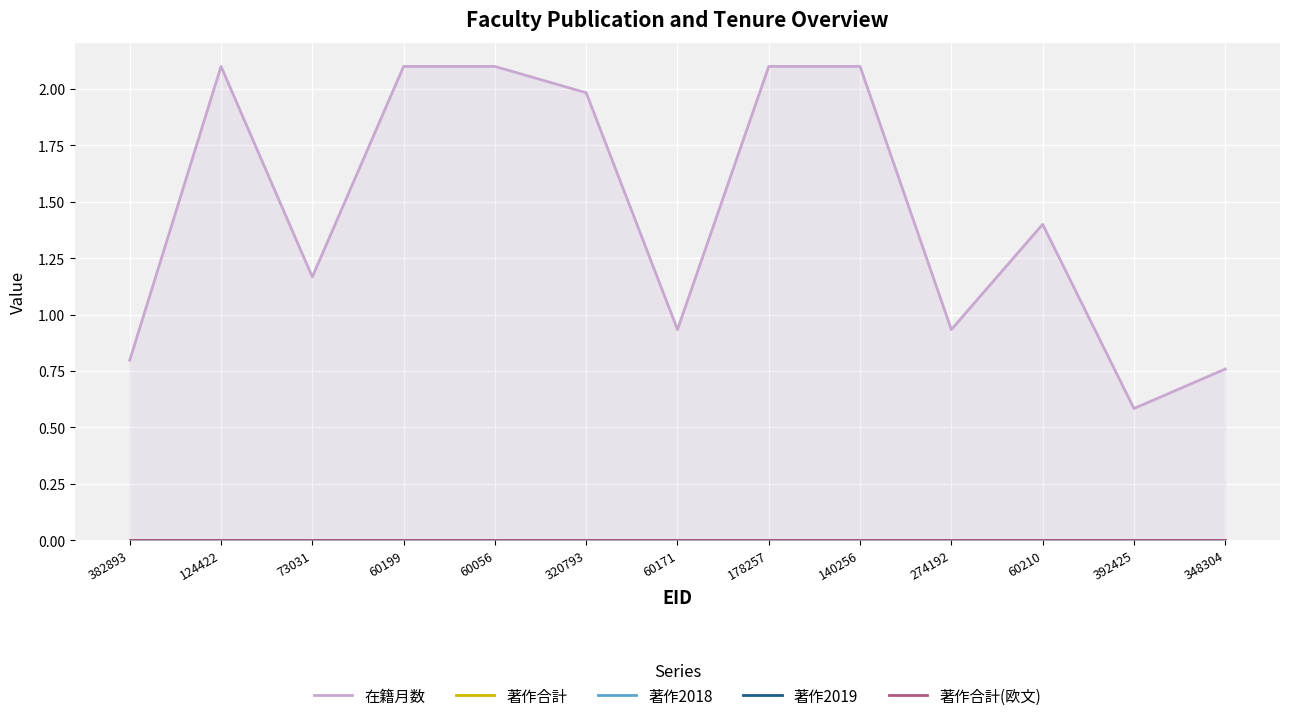

True or false: 著作2018 and 在籍月数 intersect in this chart.

False